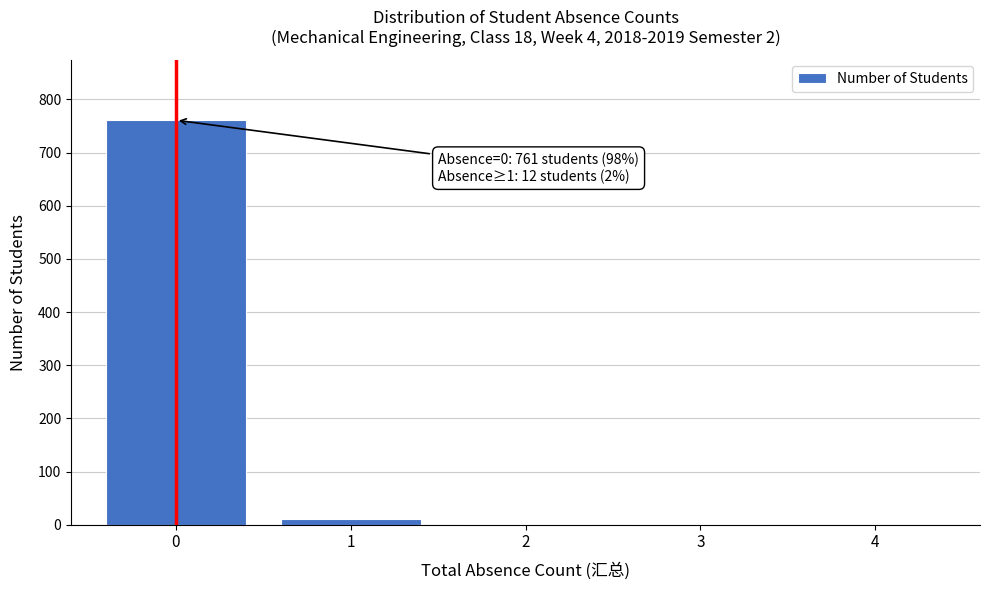

True or false: the data shows 1337 at 0.

False